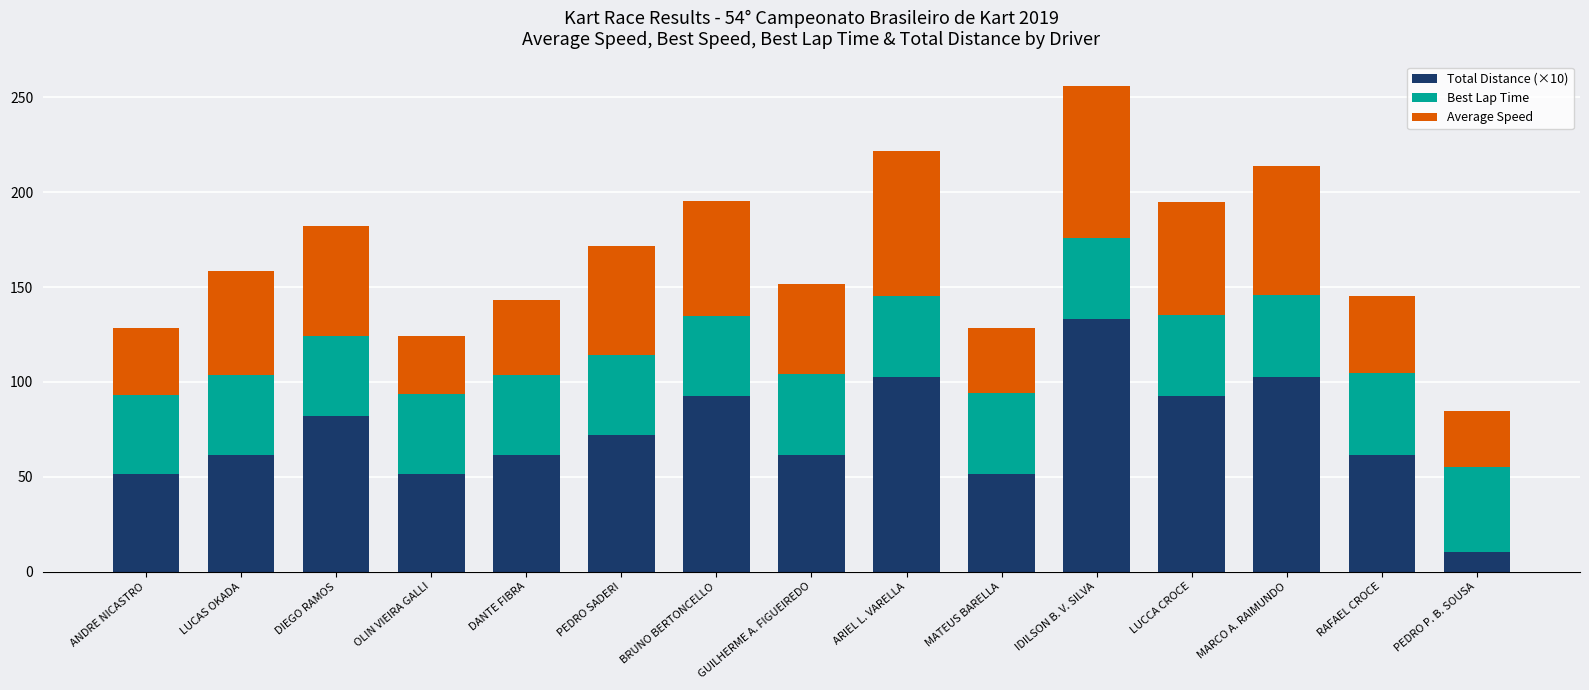

True or false: Total Distance (×10) has a value of 61.6 at RAFAEL CROCE.

True